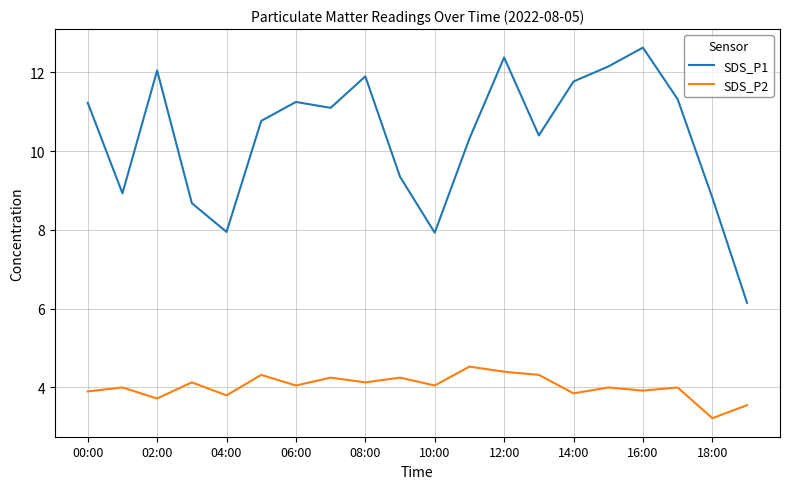

True or false: SDS_P2 and SDS_P1 cross at least once.

False